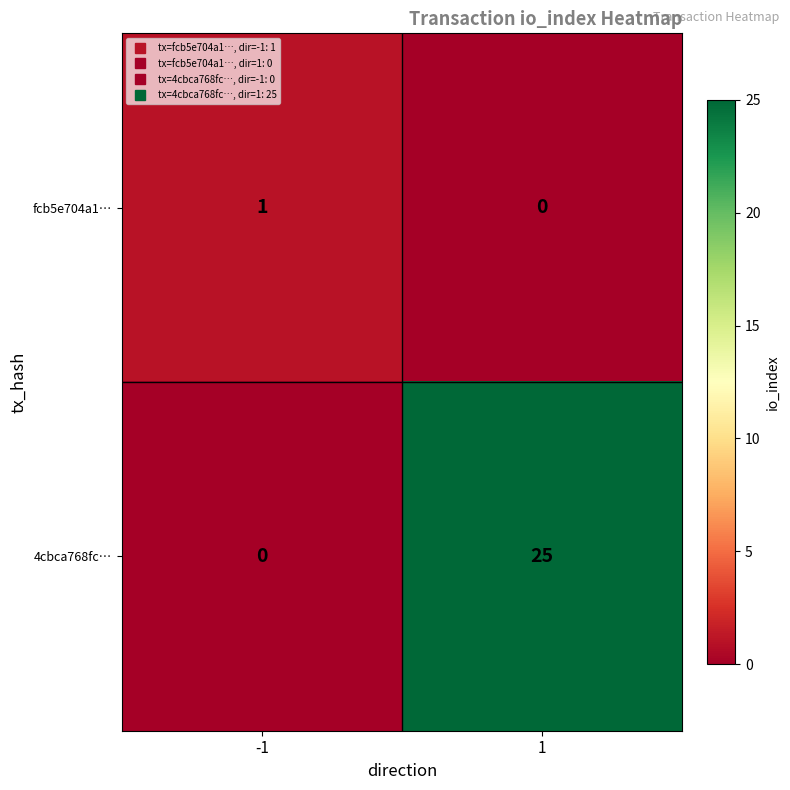

Reading left to right, what are all the values shown in this chart?

fcb5e704a1…: 1	0
4cbca768fc…: 0	25